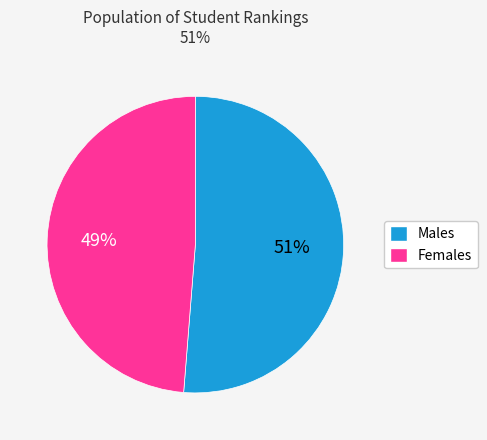

To the nearest percent, what is the average slice percentage?

50%